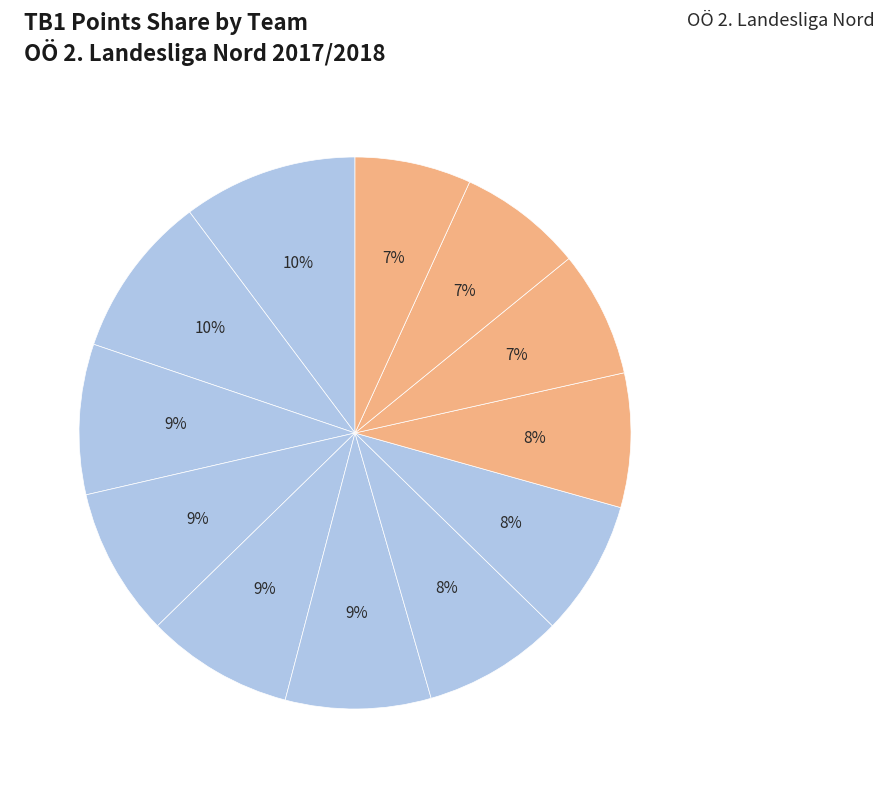

Count the number of slices in the pie.

12